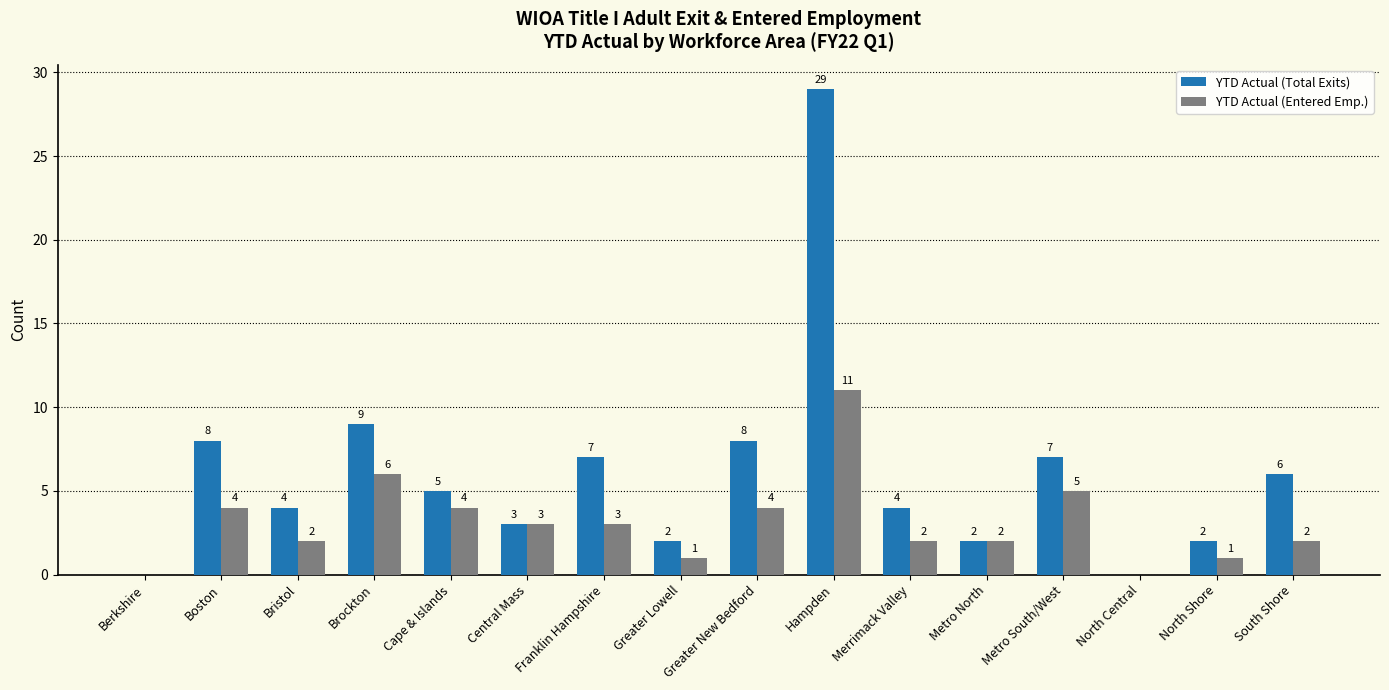

Read the YTD Actual (Entered Emp.) value at Hampden, to the nearest 5.

10